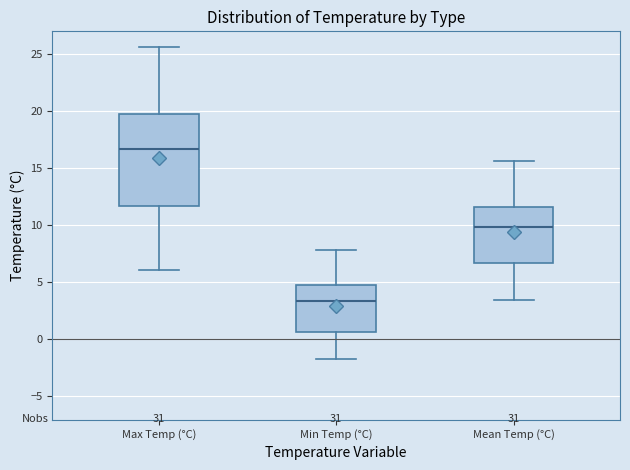

Which box is the tallest, from its lower edge to its upper edge?

Max Temp (°C)